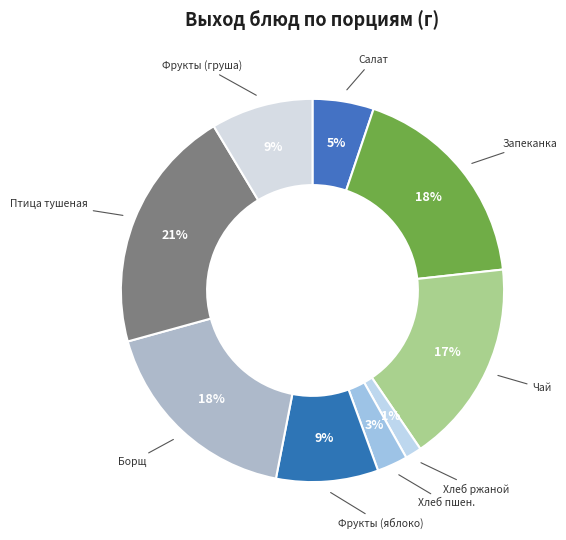

To the nearest percent, what is the difference between the largest and smallest slice percentages?

19%